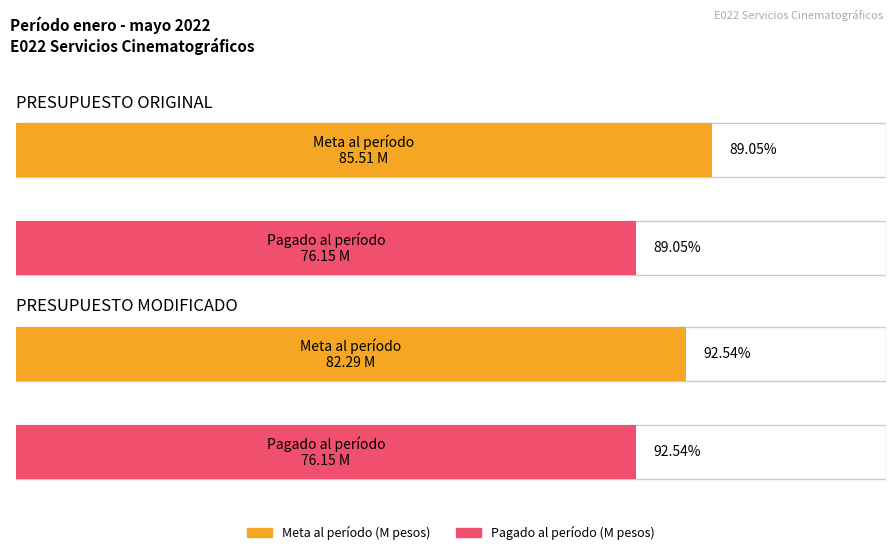

What is the minimum value shown in the chart?

76.2